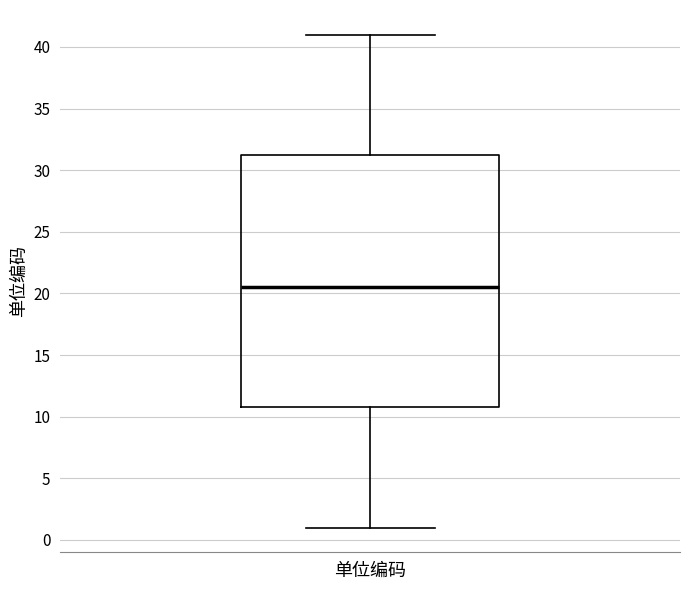

Read this box plot against the y-axis: the position of the median line, the range covered by the box, and the ends of both whiskers. The values are not printed on the chart, so give them approximately, as read against the axis.

median 20.5, box 11.0 to 31.5, whiskers 1.0 to 41.0